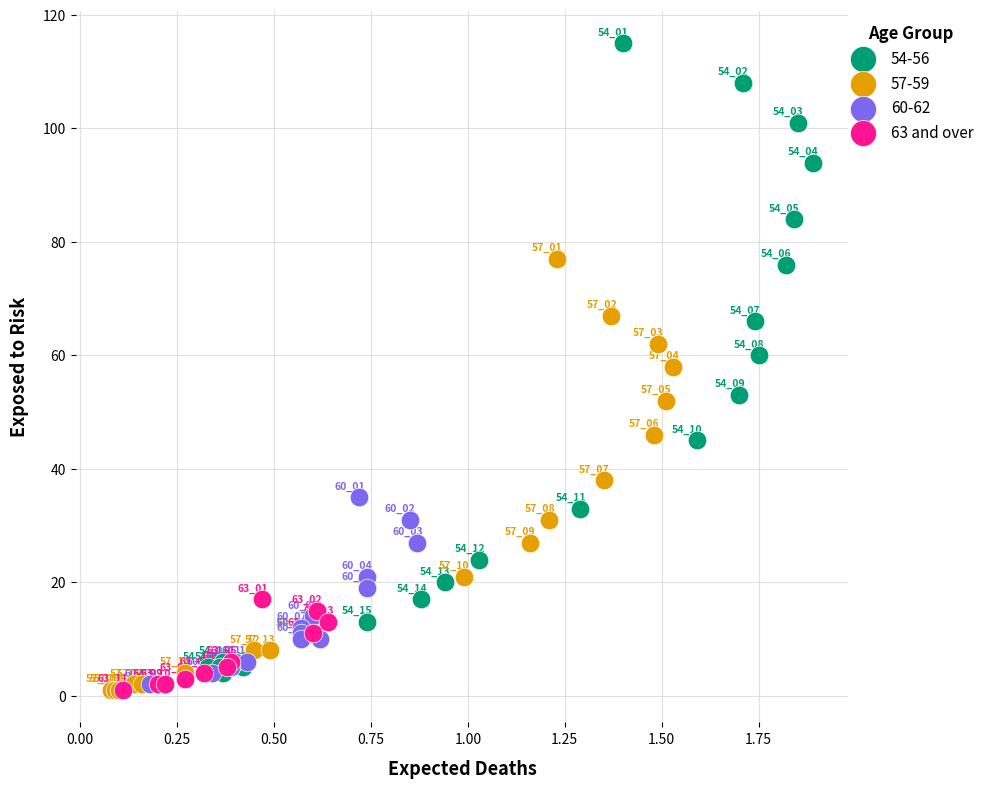

Which series contains the highest Y value?

54-56